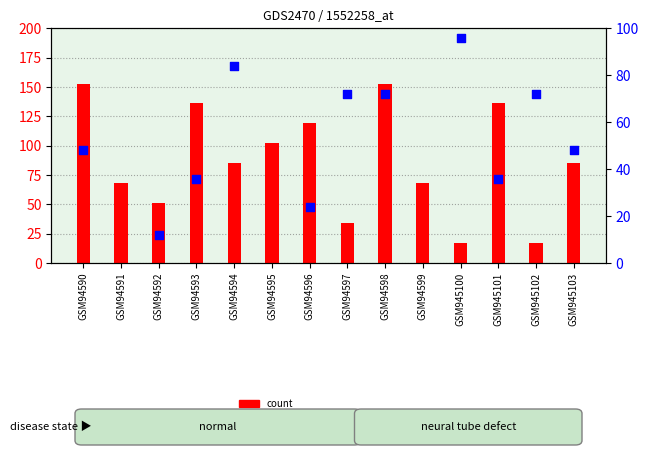

Which series has the widest spread of Y values?

count